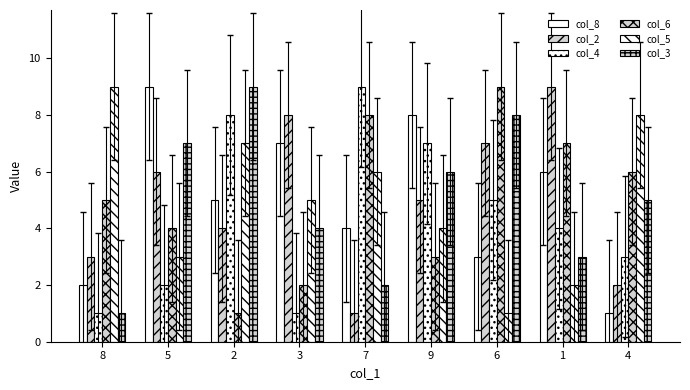

How many groups of bars are there?

9